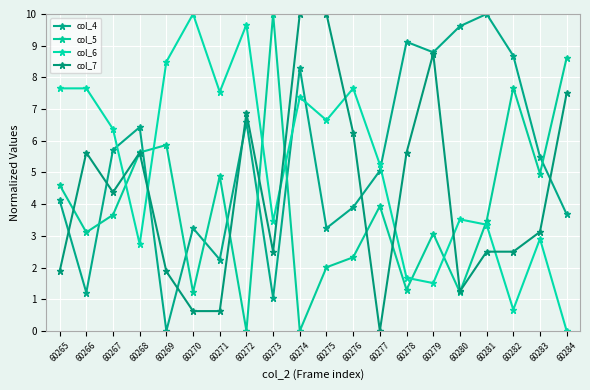

Which has a higher value, 60267 or 60268?

60268